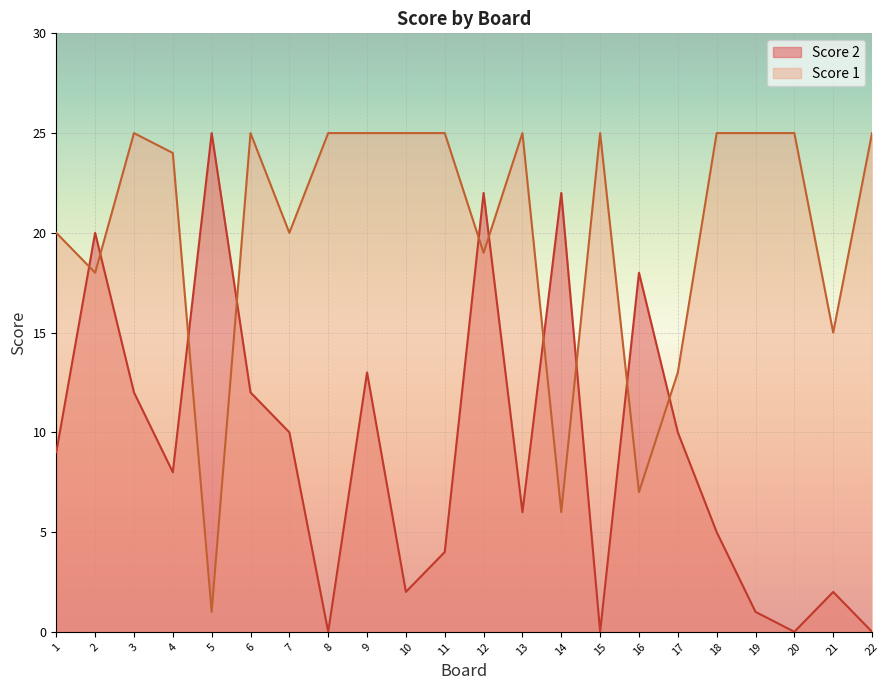

Reading right to left, what are all the values shown in this chart?

Score 1: 22=25	21=15	20=25	19=25	18=25	17=13	16=7	15=25	14=6	13=25	12=19	11=25	10=25	9=25	8=25	7=20	6=25	5=1	4=24	3=25	2=18	1=20
Score 2: 22=0	21=2	20=0	19=1	18=5	17=10	16=18	15=0	14=22	13=6	12=22	11=4	10=2	9=13	8=0	7=10	6=12	5=25	4=8	3=12	2=20	1=9